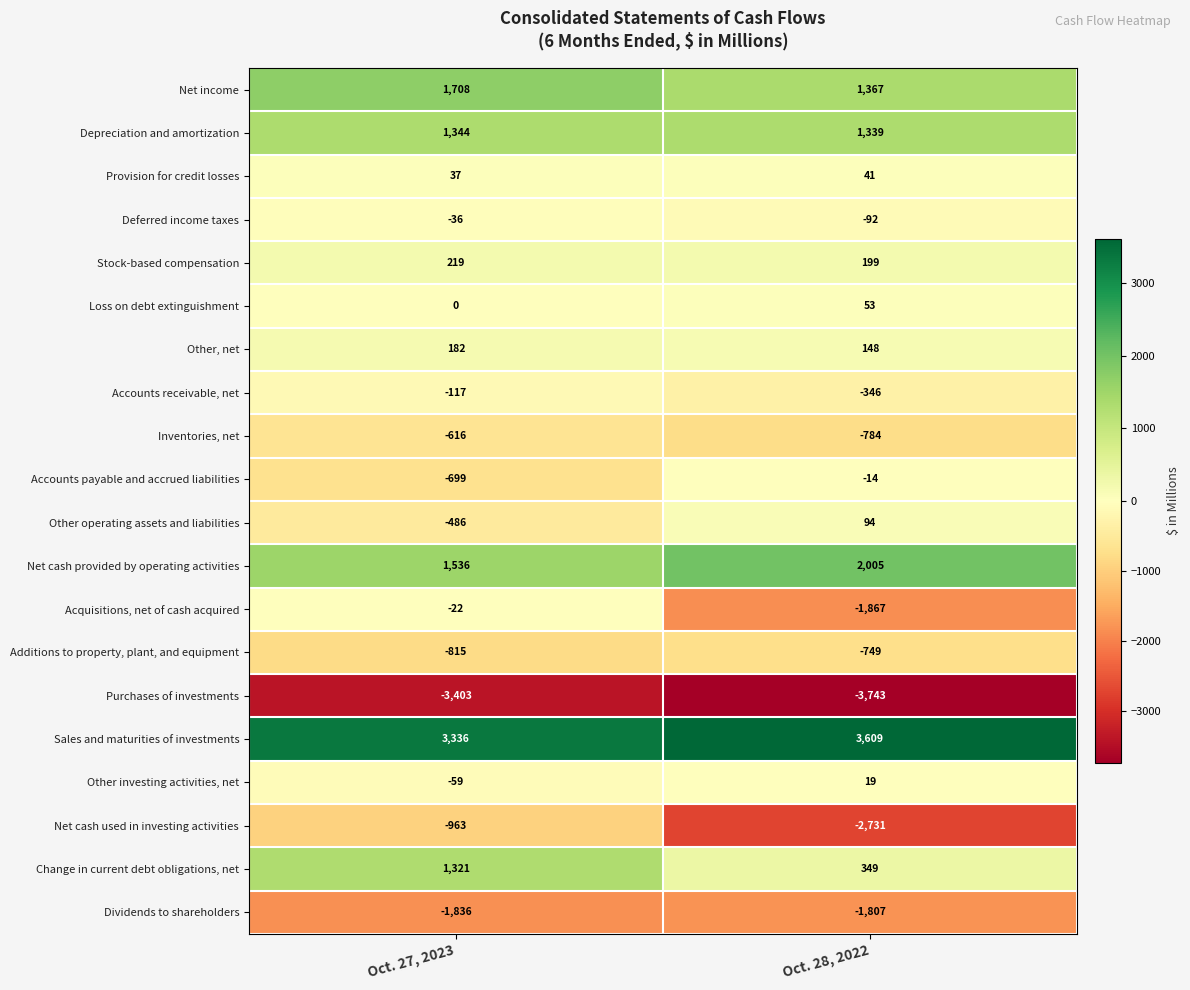

At which label does Stock-based compensation reach its minimum?

Oct. 28, 2022